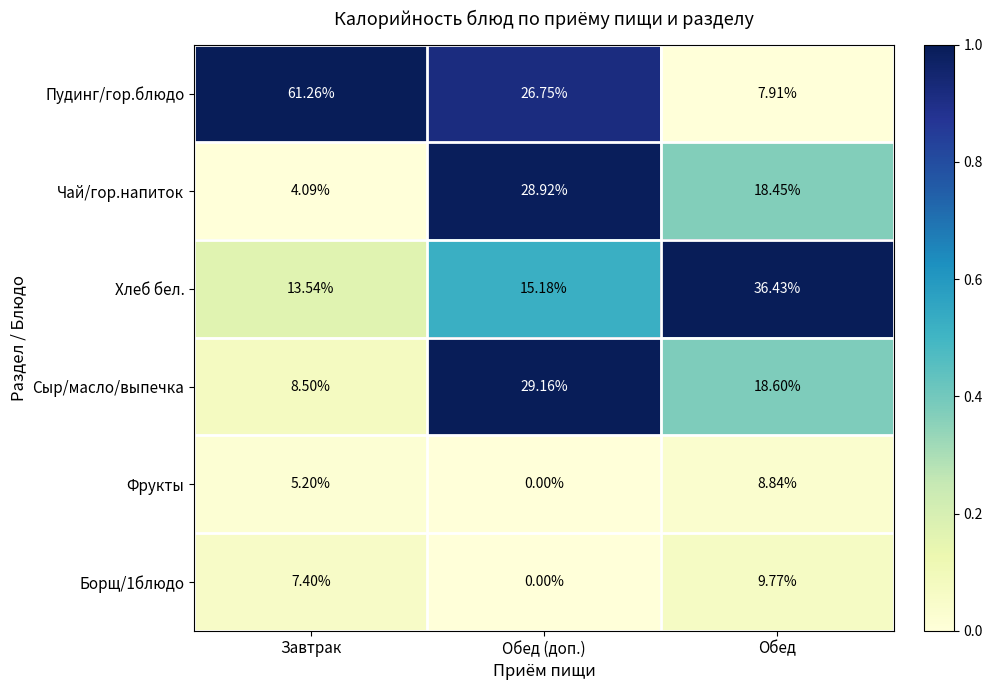

What is the total value across all series at Завтрак?

100.0